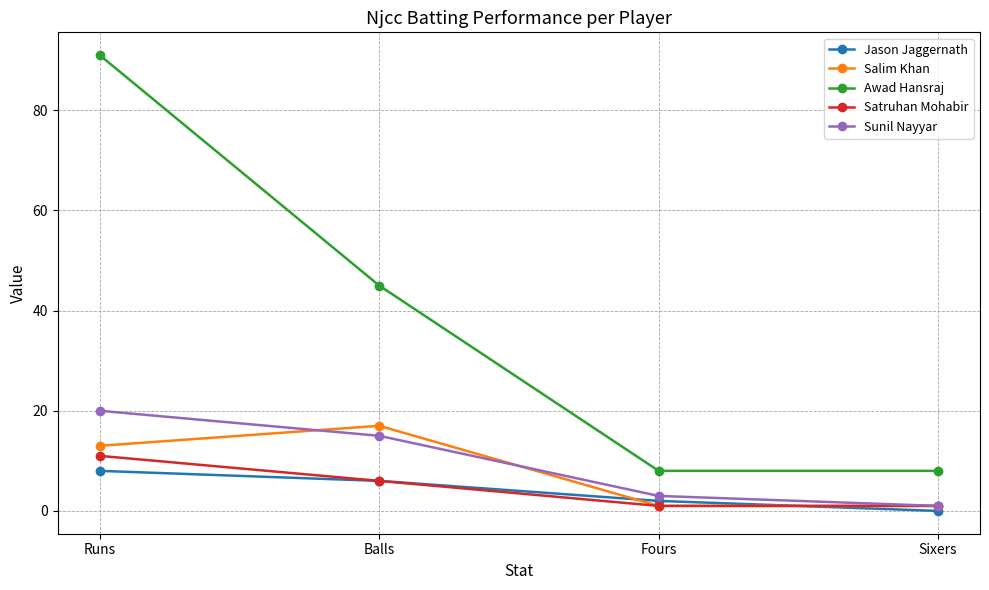

Is it true that Sunil Nayyar equals 20 at Runs?

True